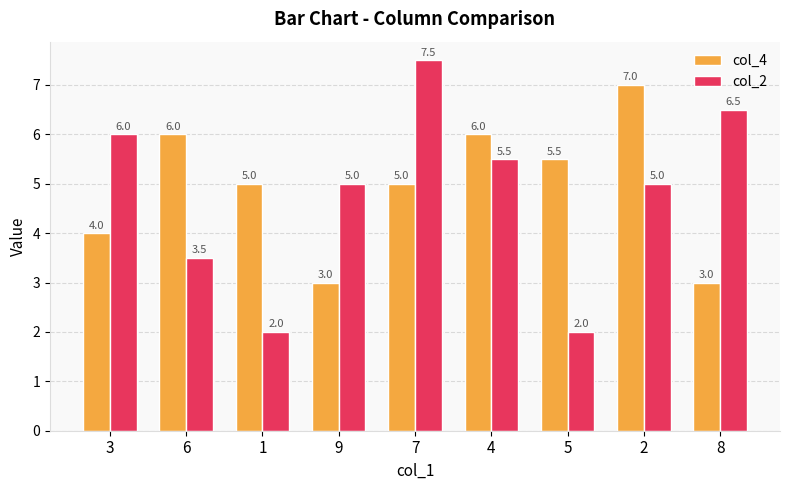

How many values in the col_2 series are below 5?

3